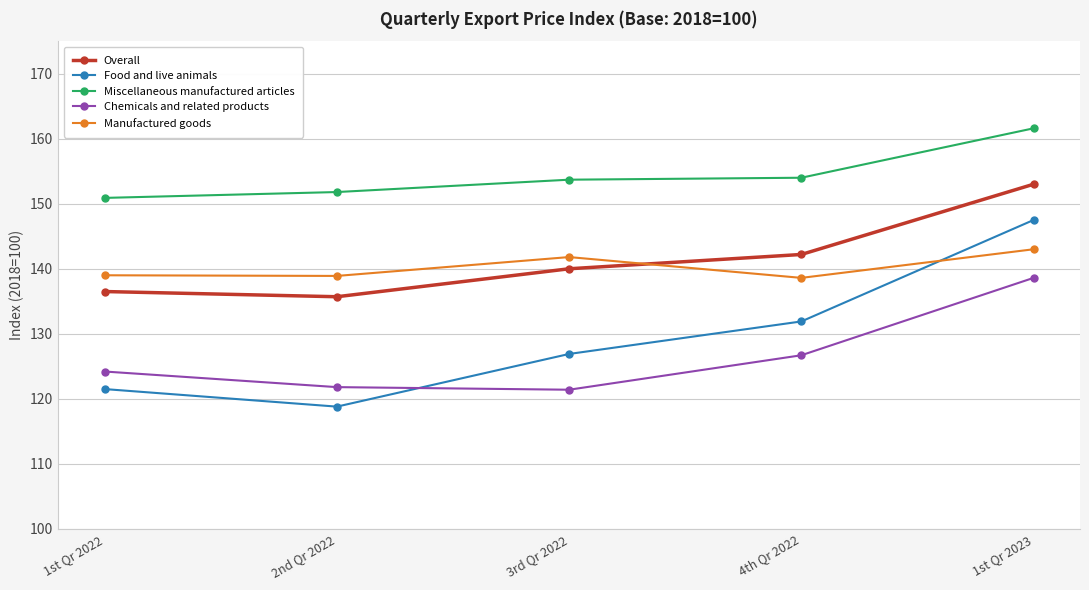

What is the total value across all series at 2nd Qr 2022?

667.0